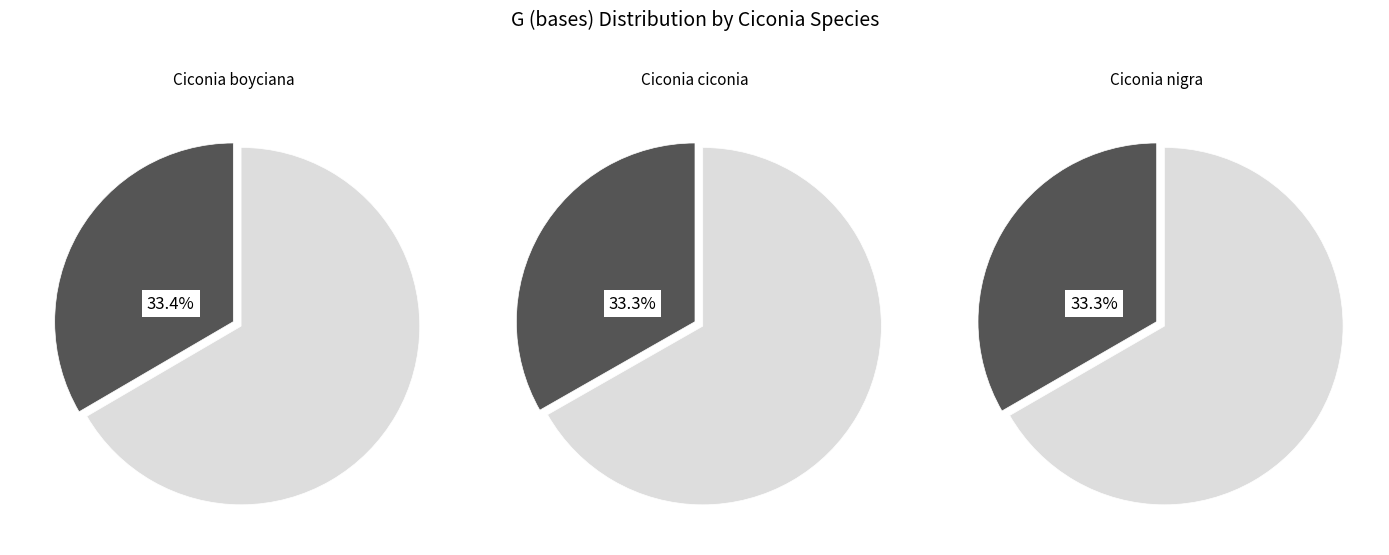

What portion of the pie excludes Ciconia nigra?

66.7%